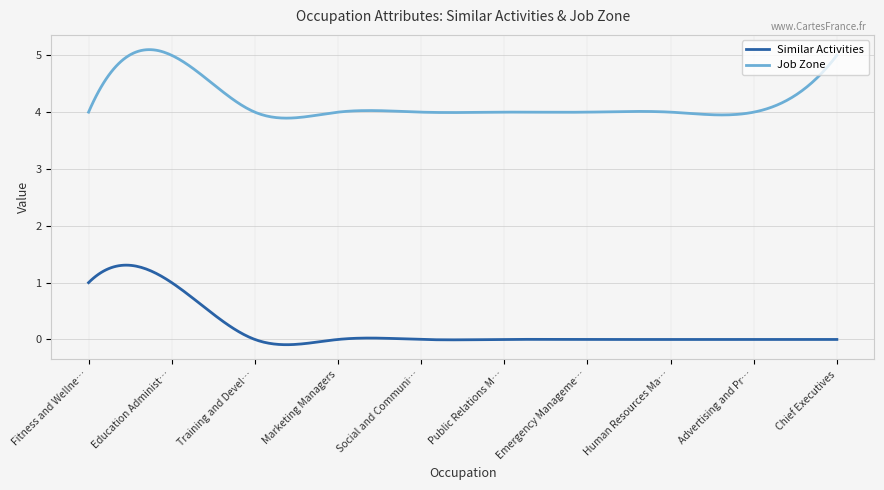

True or false: Job Zone and Similar Activities intersect in this chart.

False